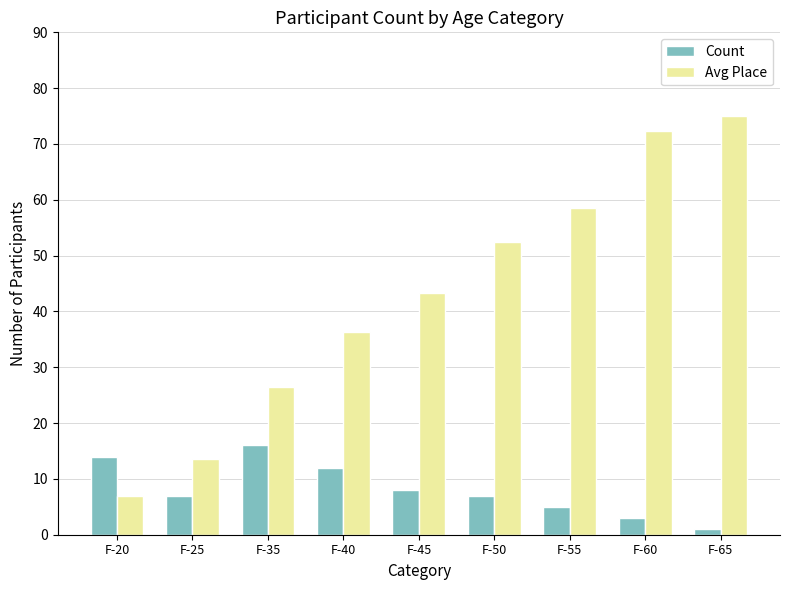

Rank the categories by Avg Place value from lowest to highest.

F-20, F-25, F-35, F-40, F-45, F-50, F-55, F-60, F-65